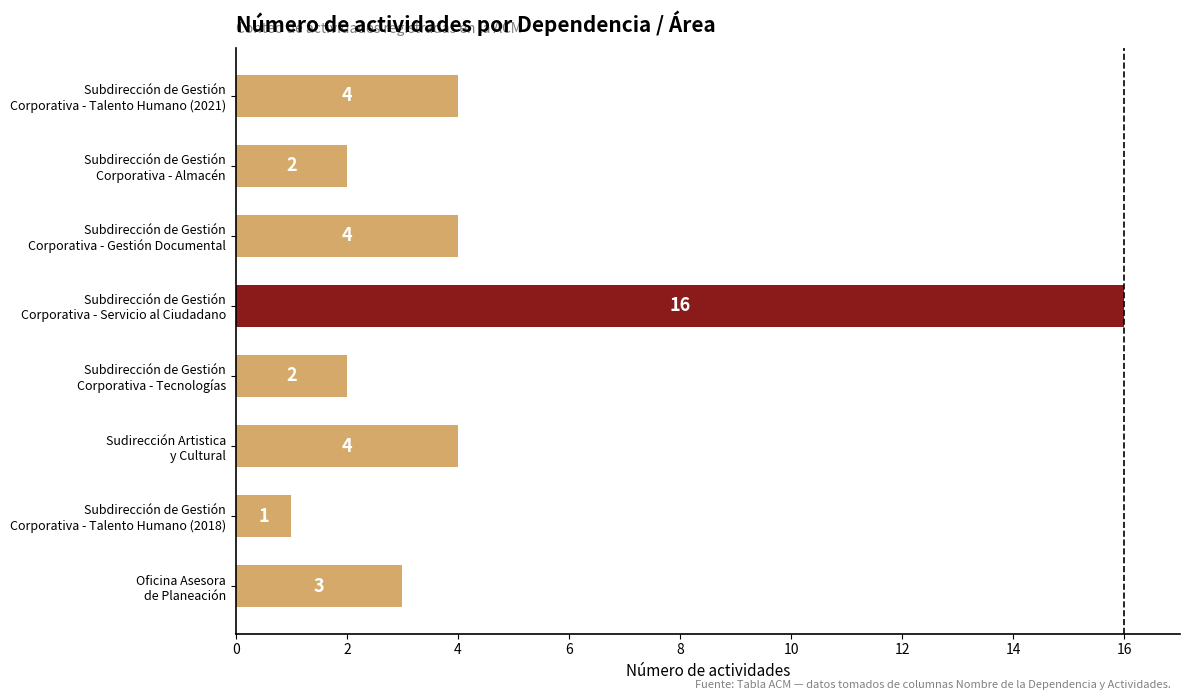

What is the difference between the second highest and minimum values?

3